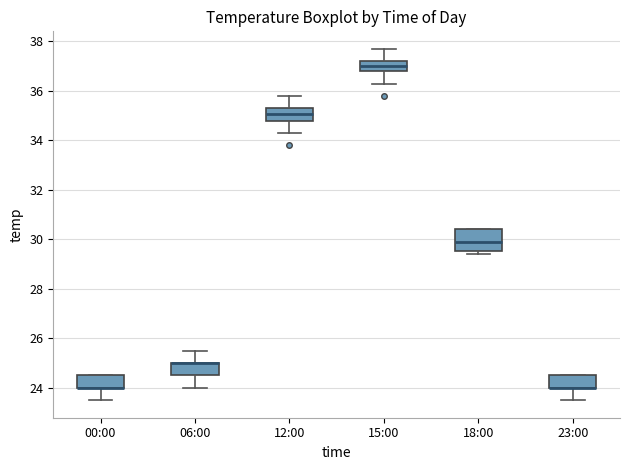

Comparing the boxes themselves (not the whiskers), which one is the tallest?

18:00